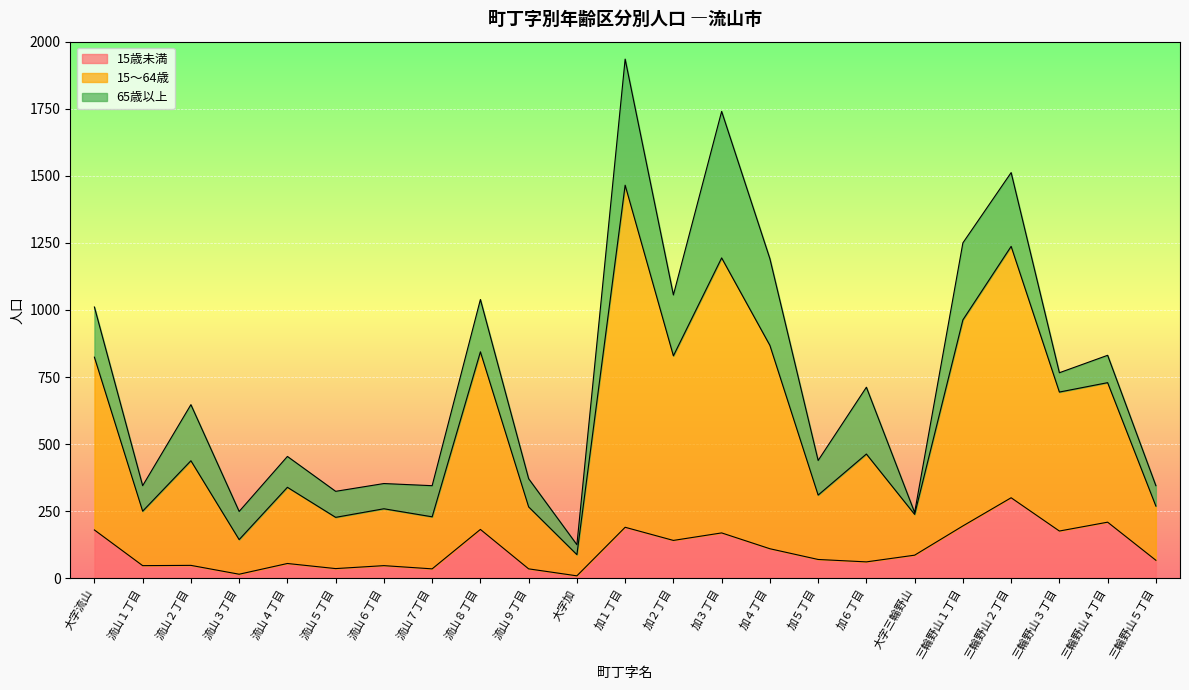

At which category is the sum across all series the highest?

加１丁目